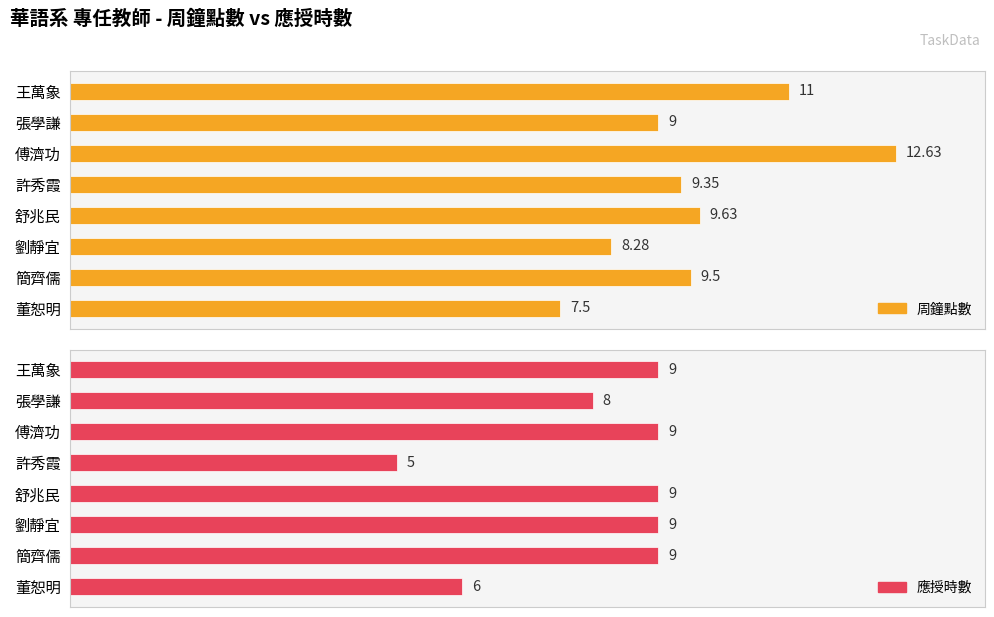

Where is 周鐘點數 nearest to the value 10?

舒兆民